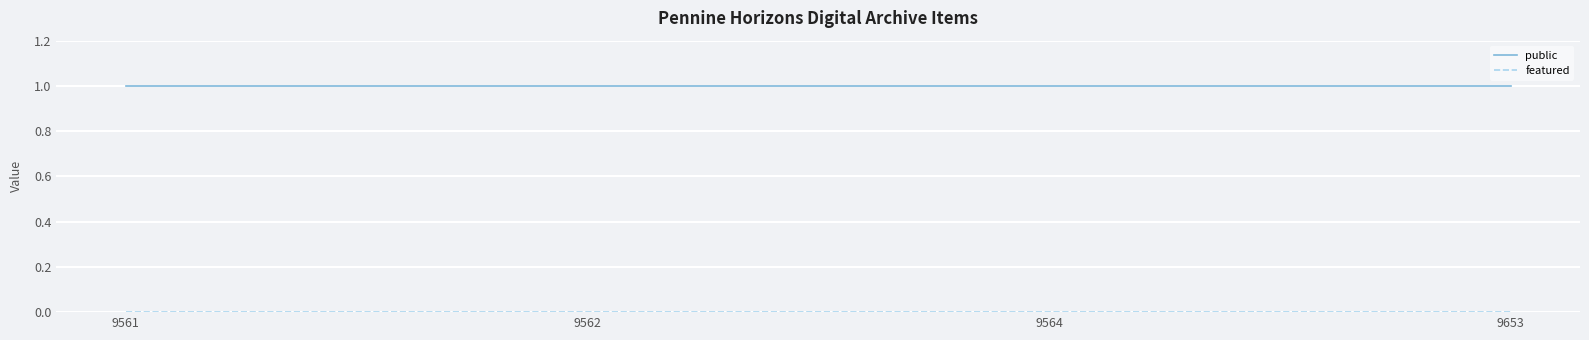

Count the number of data series in this chart.

2